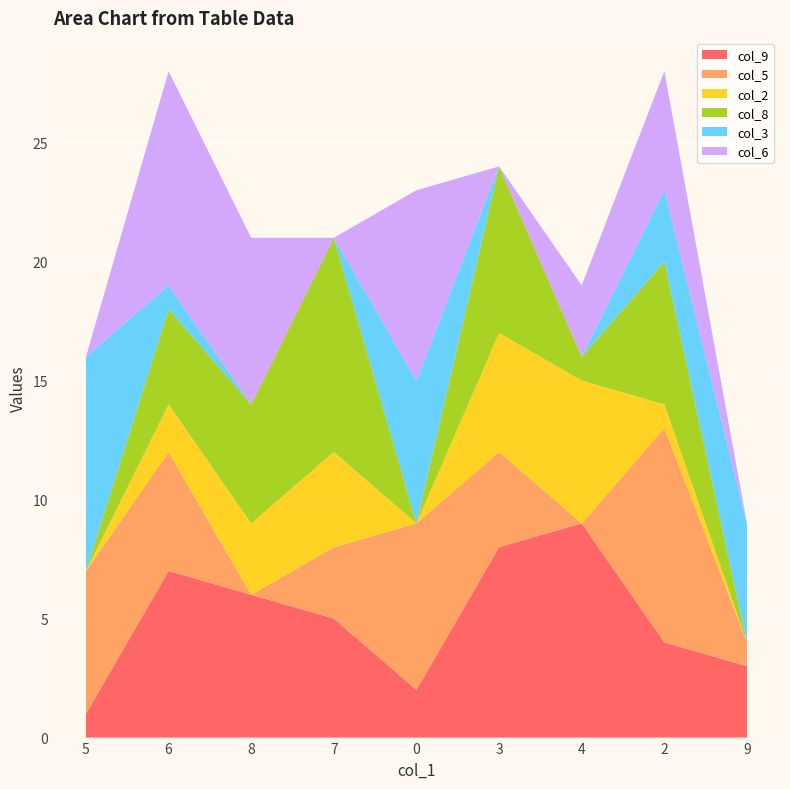

Reading left to right, what are all the values shown in this chart?

col_9: 5=1	6=7	8=6	7=5	0=2	3=8	4=9	2=4	9=3
col_5: 5=6	6=5	8=0	7=3	0=7	3=4	4=0	2=9	9=1
col_2: 5=0	6=2	8=3	7=4	0=0	3=5	4=6	2=1	9=0
col_8: 5=0	6=4	8=5	7=9	0=0	3=7	4=1	2=6	9=0
col_3: 5=9	6=1	8=0	7=0	0=6	3=0	4=0	2=3	9=5
col_6: 5=0	6=9	8=7	7=0	0=8	3=0	4=3	2=5	9=0